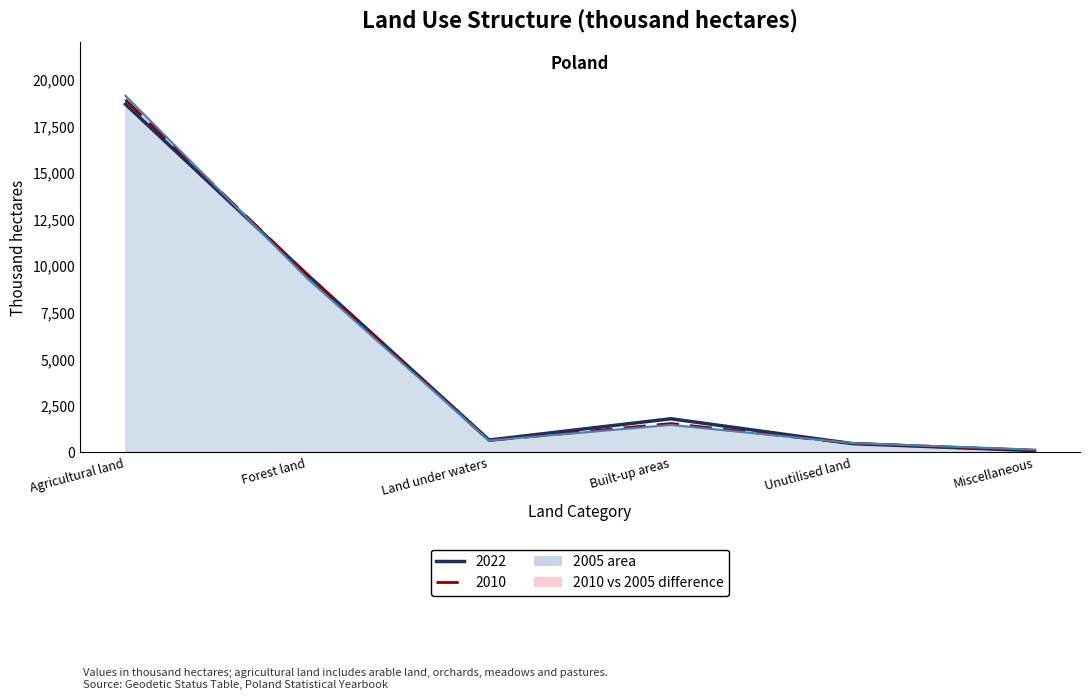

At which category does 2010 (line) reach its first local valley?

Land under waters